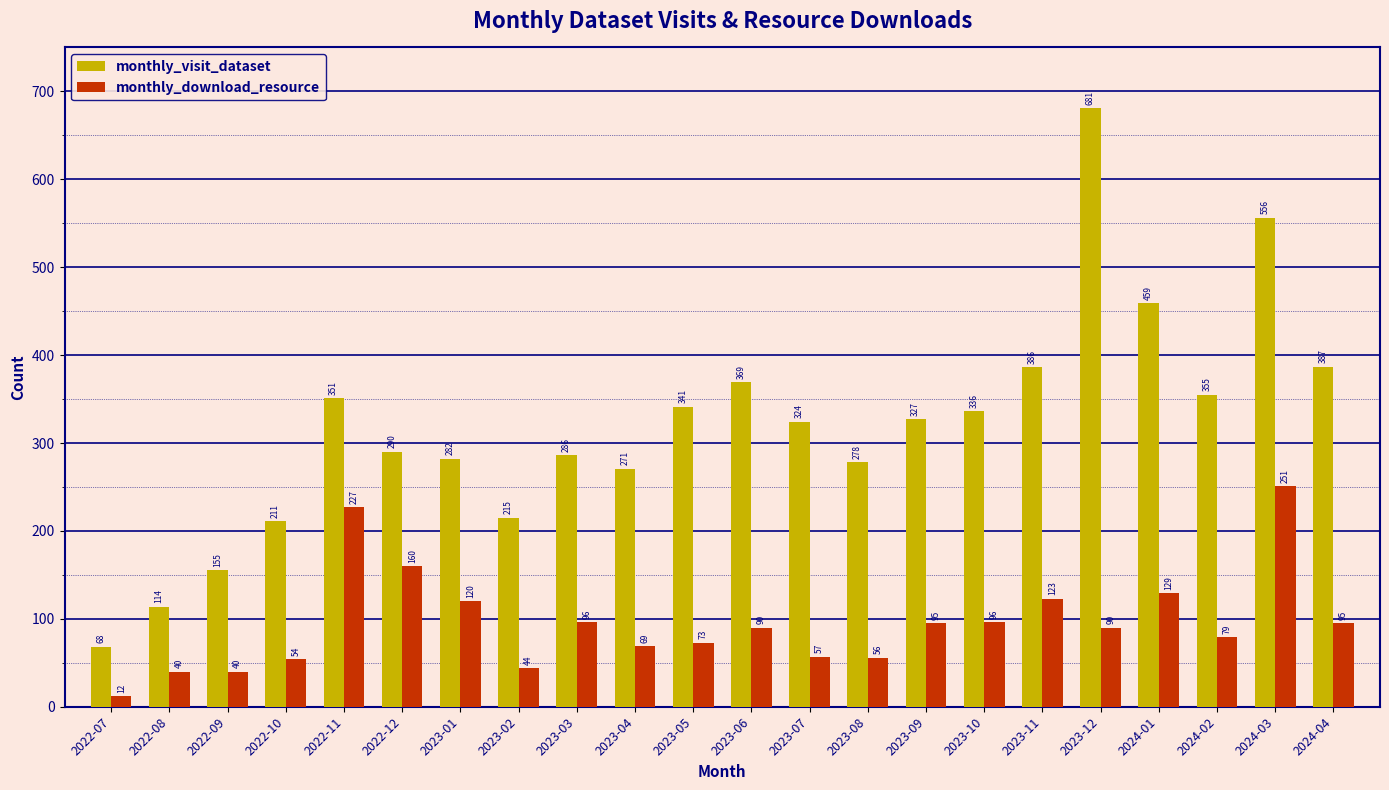

What is the maximum value shown in the chart?

681